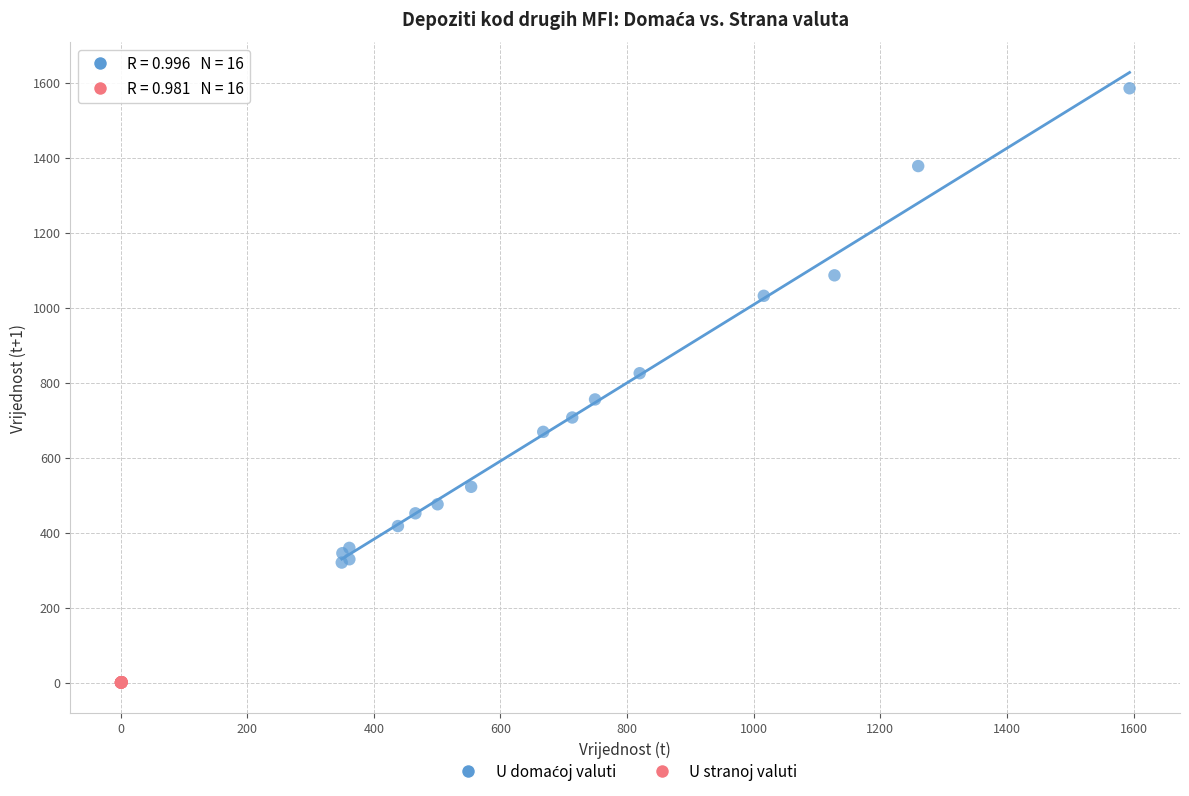

Which series contains the lowest Y value?

U stranoj valuti